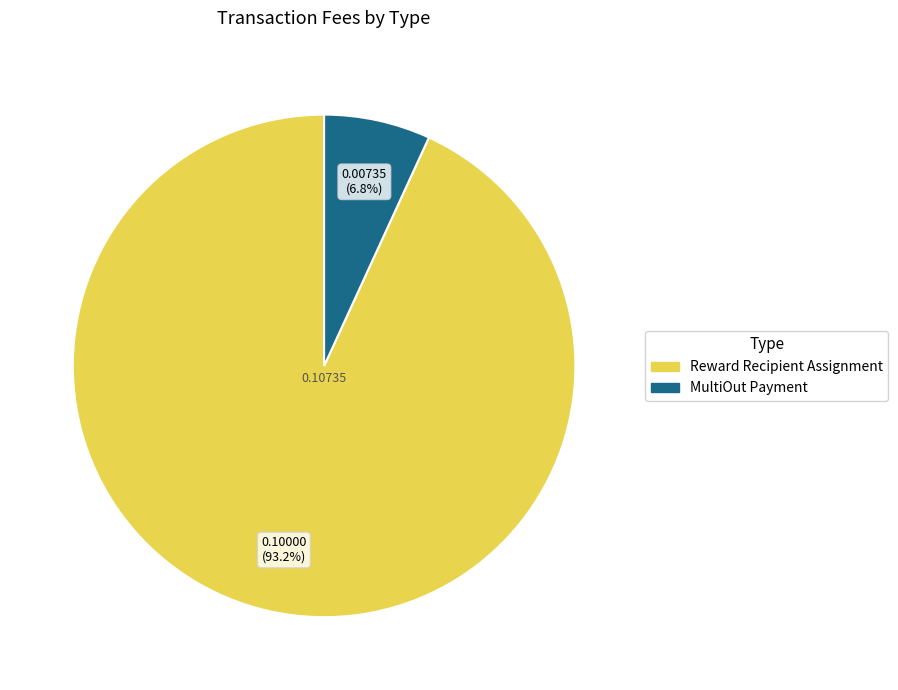

Between MultiOut Payment and Reward Recipient Assignment, which is larger?

Reward Recipient Assignment